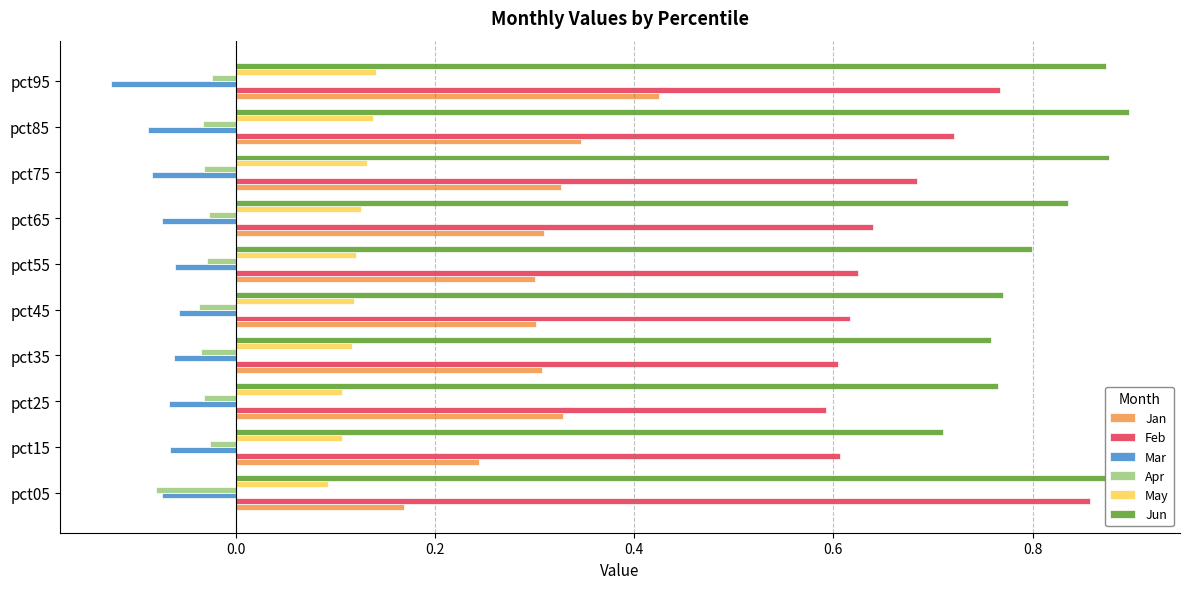

Which label corresponds to the largest value in the chart?

pct85